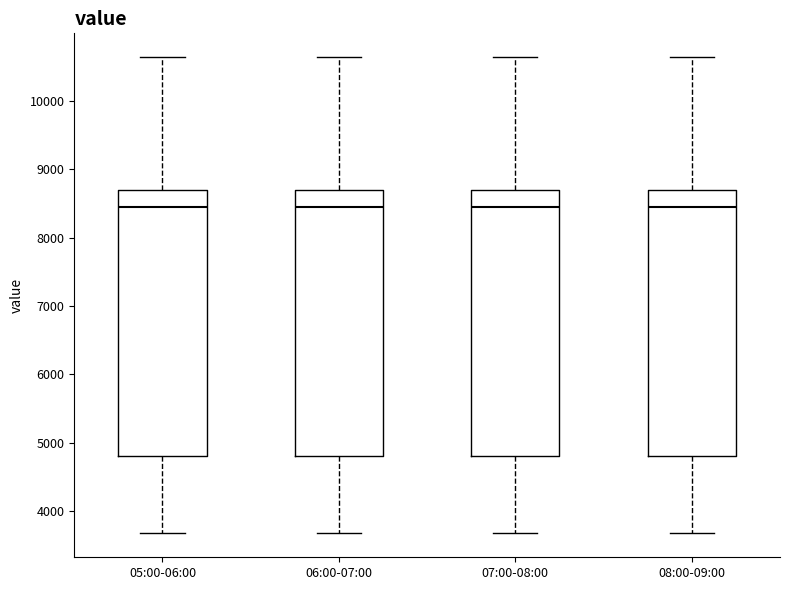

Reading left to right, read every box against the y-axis: the position of its median line, the range the box covers, and the ends of its whiskers. The values are not printed on the chart, so give them approximately, as read against the axis.

05:00-06:00: median 8500, box 4800 to 8700, whiskers 3700 to 10600
06:00-07:00: median 8500, box 4800 to 8700, whiskers 3700 to 10600
07:00-08:00: median 8500, box 4800 to 8700, whiskers 3700 to 10600
08:00-09:00: median 8500, box 4800 to 8700, whiskers 3700 to 10600